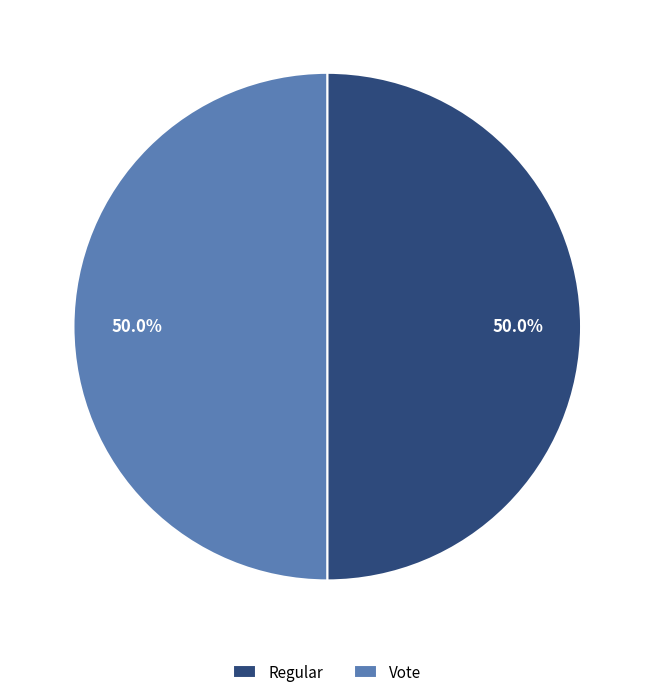

To the nearest percent, what is the difference between the largest and smallest slice percentages?

0%